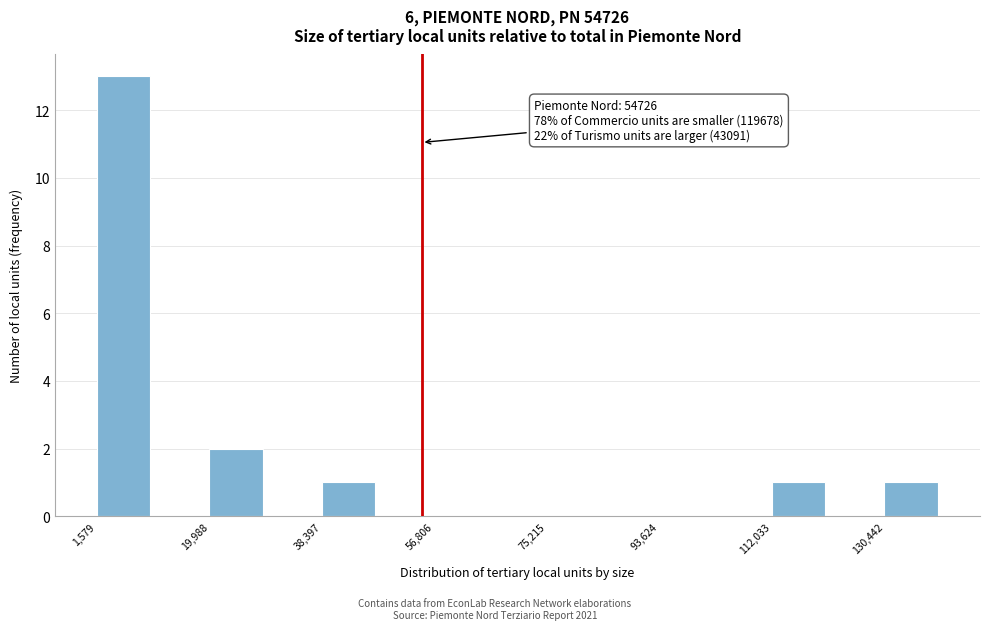

Over which range of the x-axis is the bar tallest?

2000 to 10000